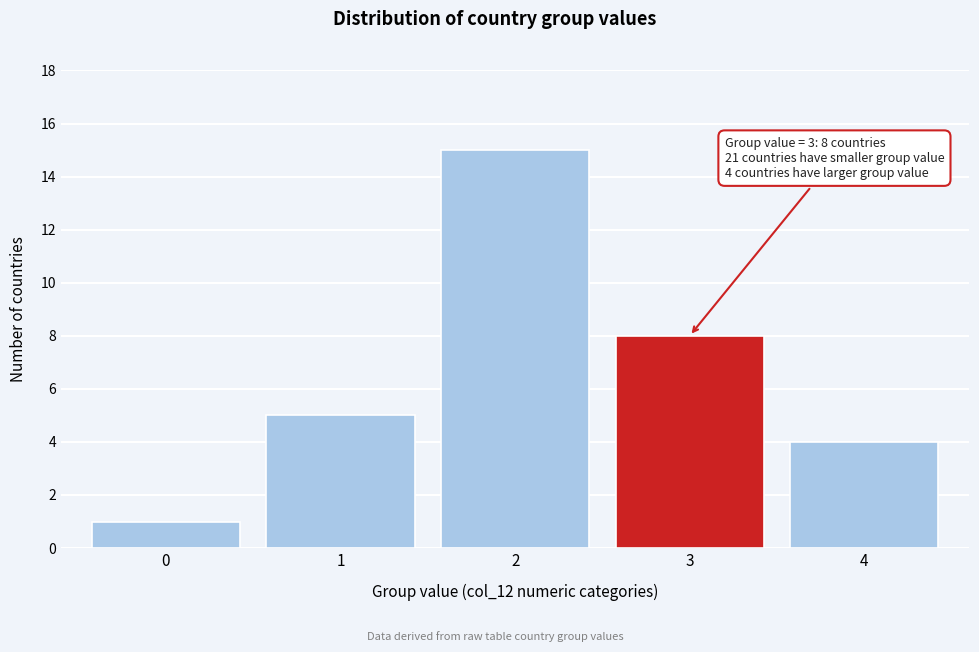

Reading left to right, extract all data points from this chart.

1	5	15	8	4